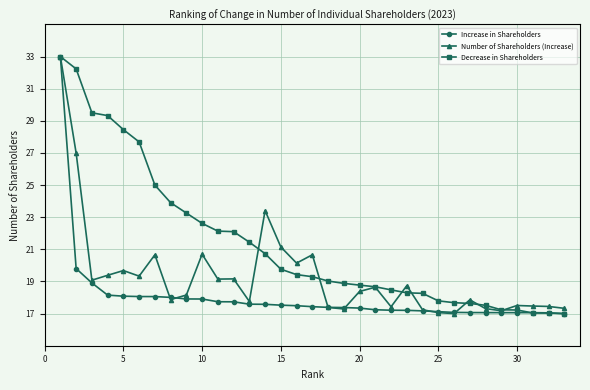

What is the difference between the maximum and second lowest values in the Number of Shareholders (Increase) series?

15.9